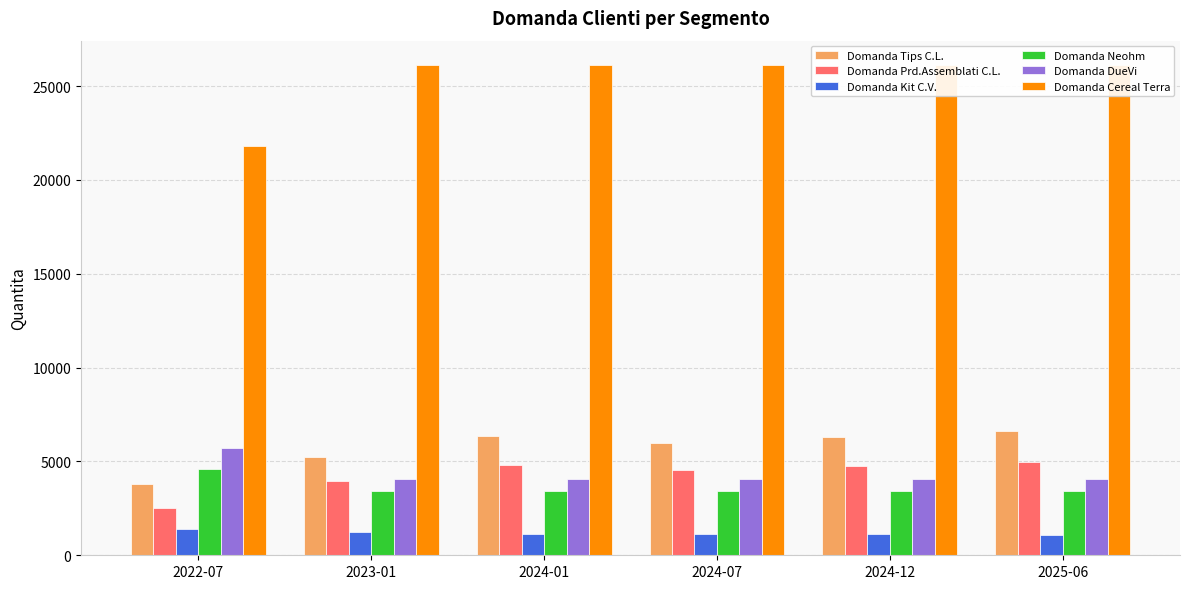

Which series has the largest range (max minus min)?

Domanda Cereal Terra